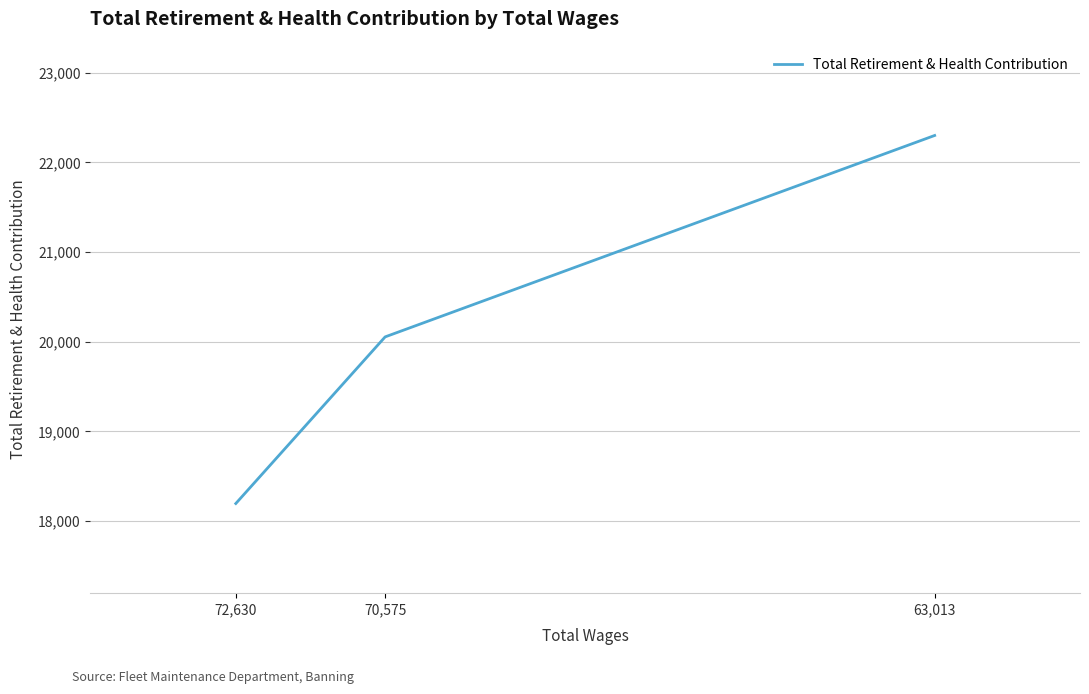

What is the label of the 2nd point from the right?

70,575